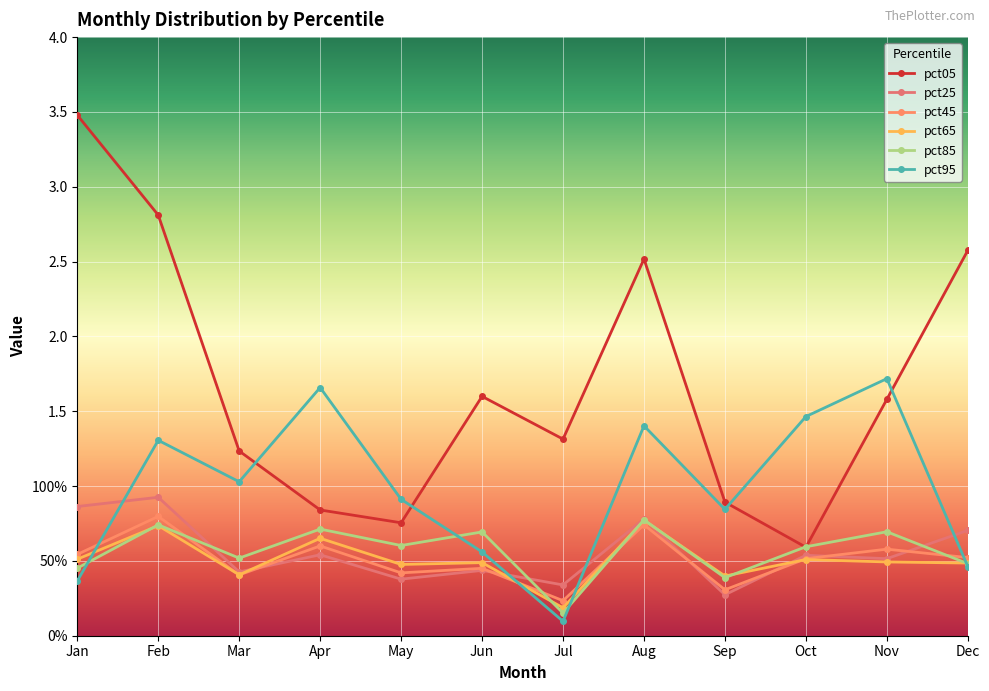

How many data points does each series have?

12